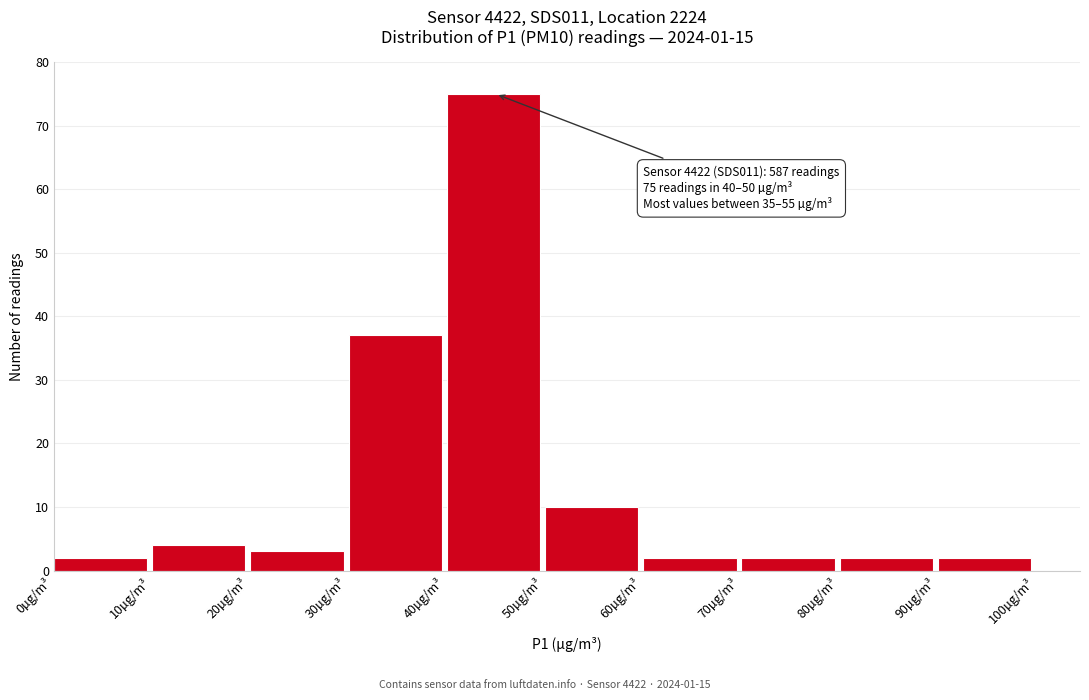

Over which range of the x-axis is the bar tallest?

40 to 50